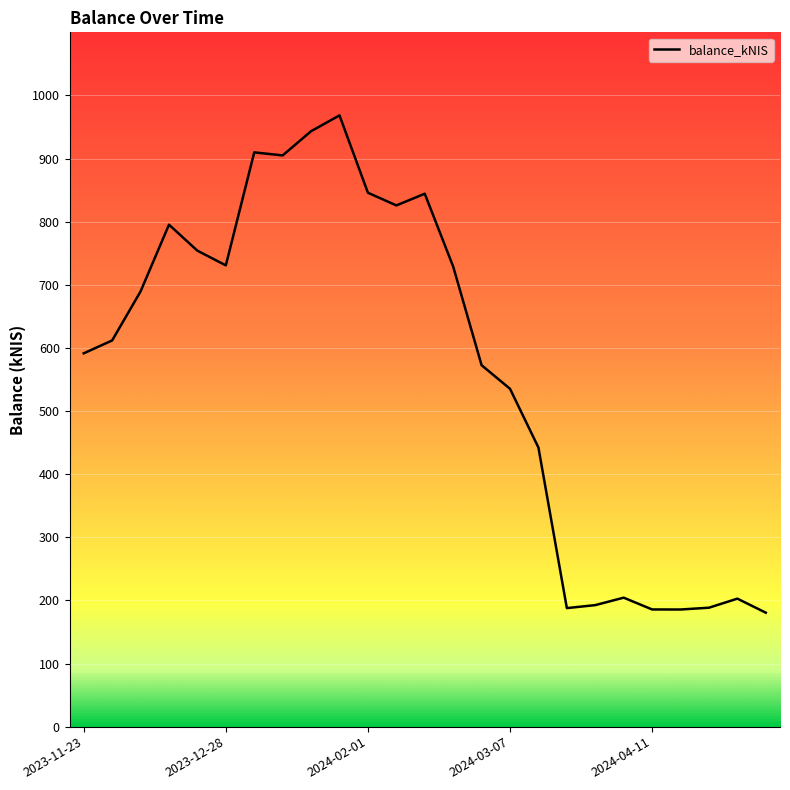

What is the smallest value displayed?

180.5